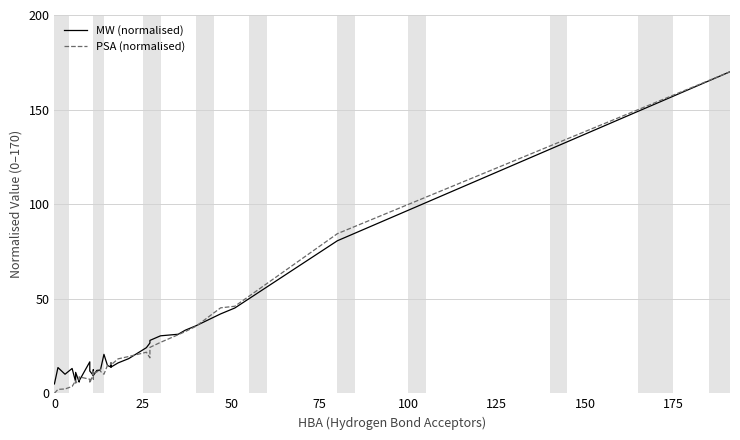

What is the difference between the maximum and minimum values in the MW (normalised) series?

165.0